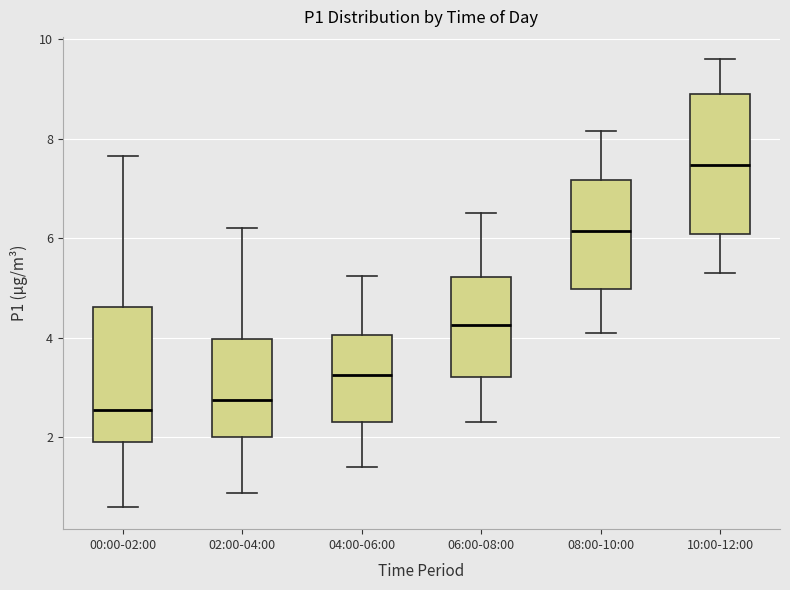

Where is the upper edge of the box for 08:00-10:00 on the y-axis? The values are not printed on the chart, so give them approximately, as read against the axis.

7.2